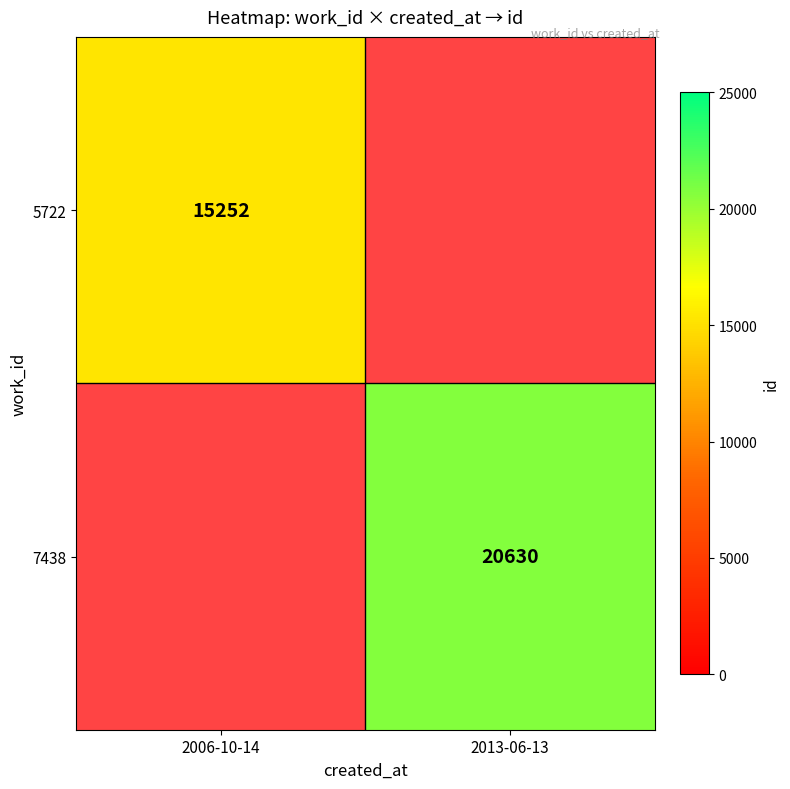

Count the number of data series in this chart.

2